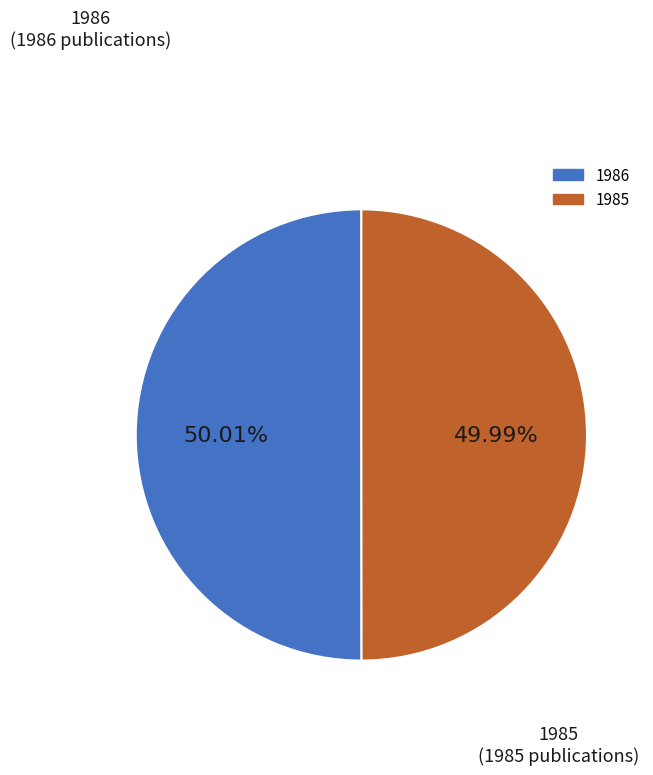

What is the ratio of the value at 1986 to the value at 1985?

1.0